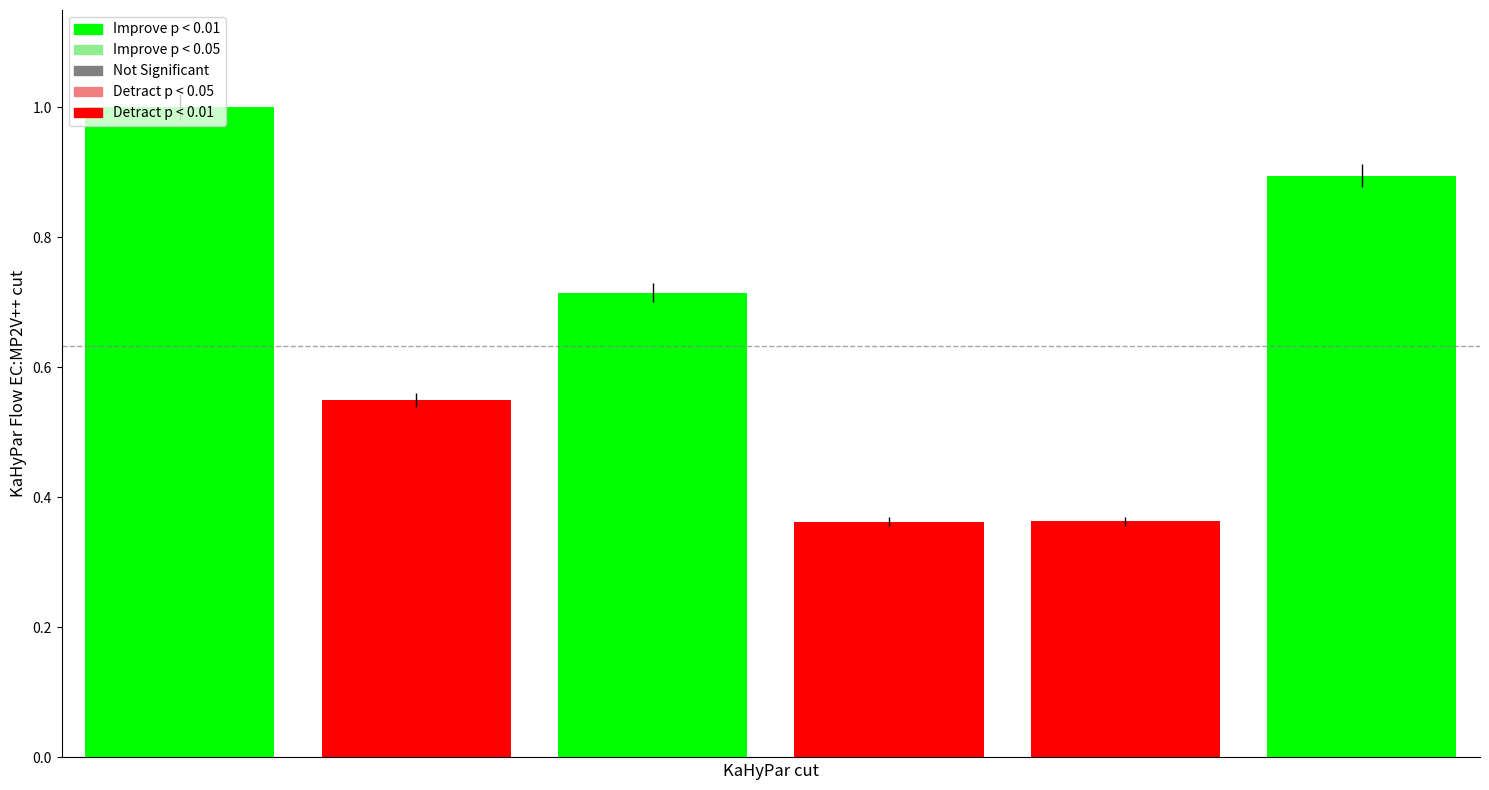

What is the sum of all values?

3.9